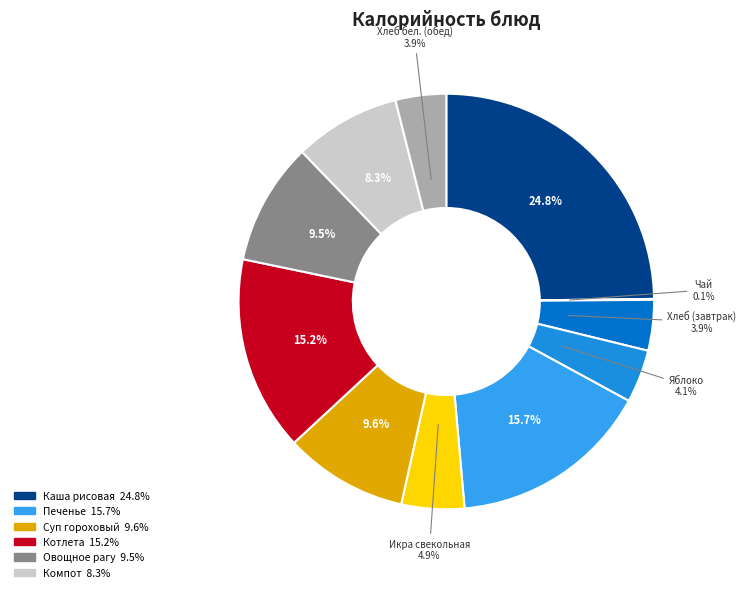

Rank the categories by value from lowest to highest.

Чай, Хлеб (завтрак), Хлеб бел. (обед), Яблоко, Икра свекольная, Компот, Овощное рагу, Суп гороховый, Котлета, Печенье, Каша рисовая